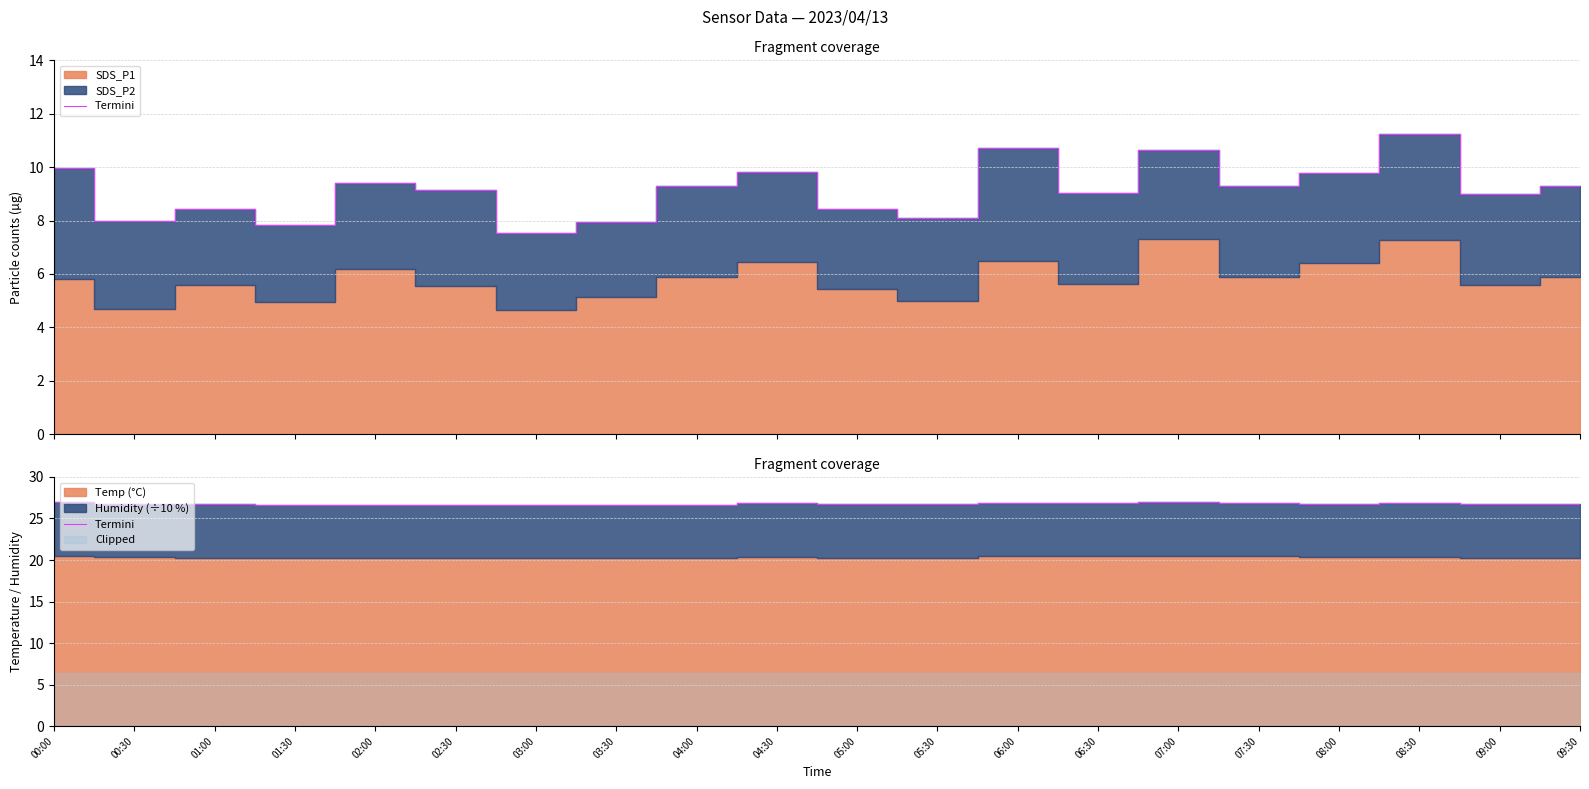

Reading left to right, what are all the values shown in this chart?

00:00=26.9	00:30=26.8	01:00=26.7	01:30=26.6	02:00=26.6	02:30=26.6	03:00=26.6	03:30=26.6	04:00=26.6	04:30=26.8	05:00=26.7	05:30=26.7	06:00=26.9	06:30=26.9	07:00=26.9	07:30=26.9	08:00=26.8	08:30=26.8	09:00=26.7	09:30=26.7